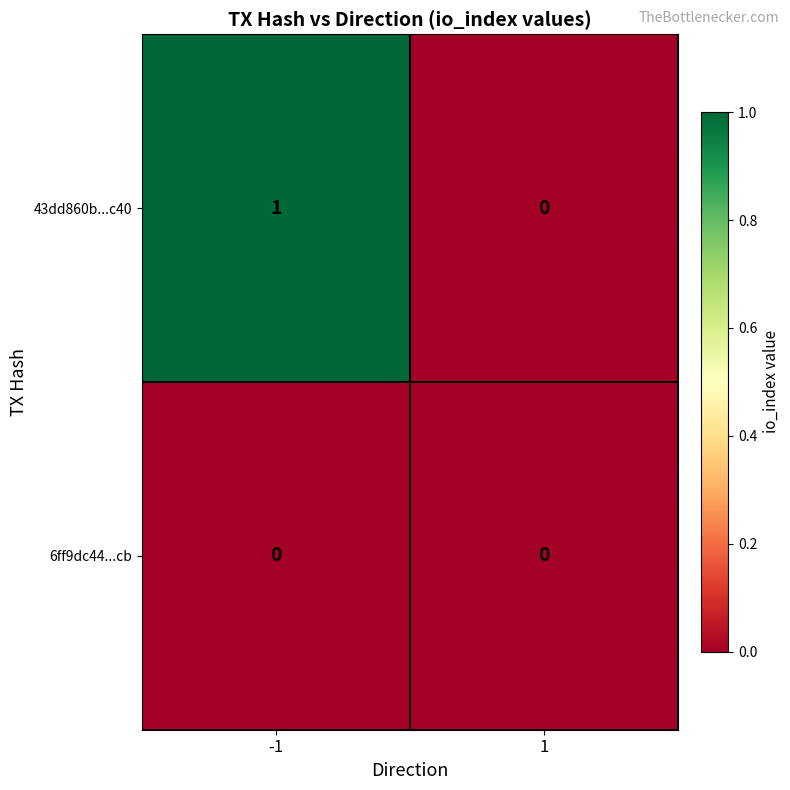

Which series has the largest range (max minus min)?

43dd860b...c40